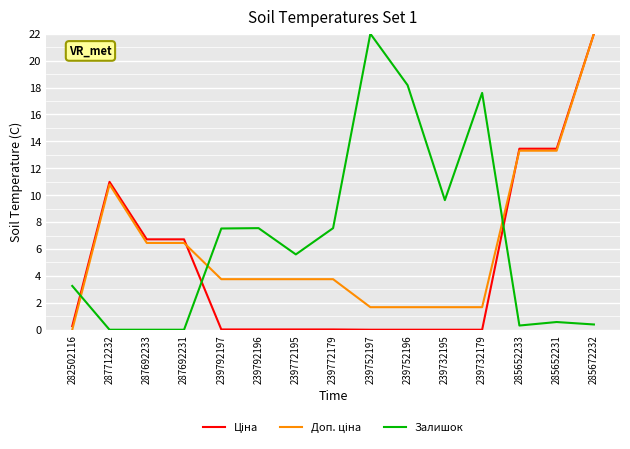

The value of Залишок at 287712232 is 0.0. True or false?

True